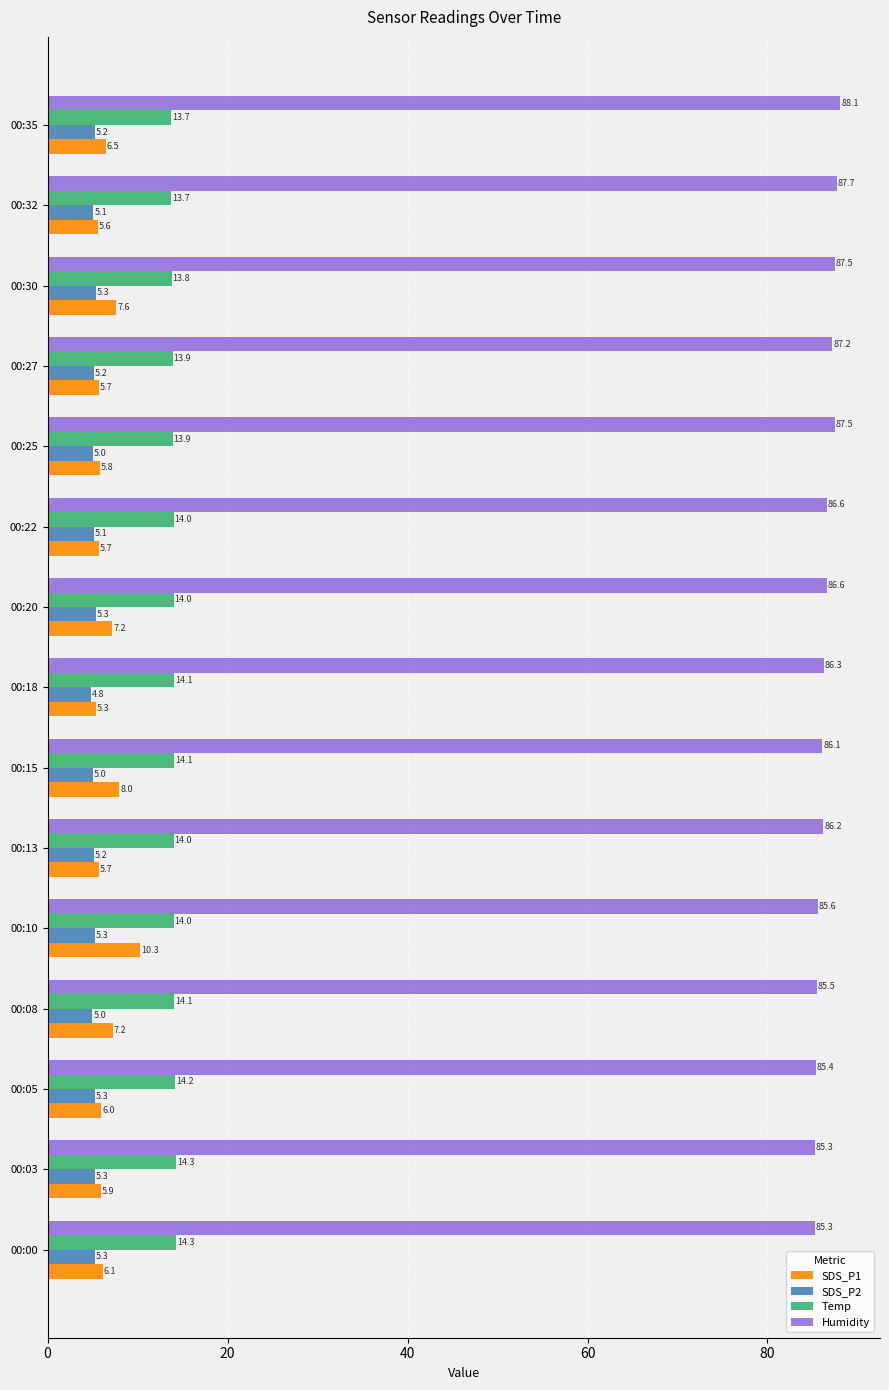

Which series changed the most between 00:18 and 00:32?

Humidity